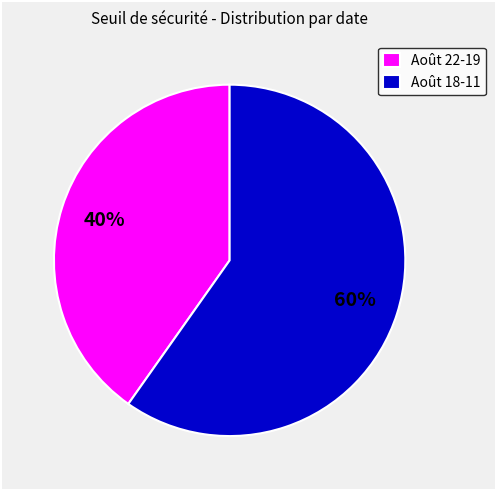

How many slices are in this pie chart?

2